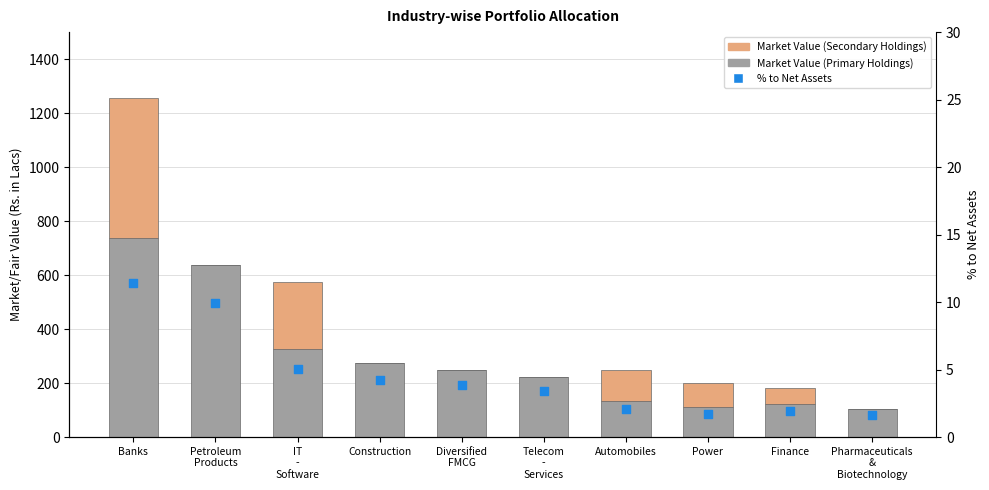

At how many categories does at least one series exceed 544?

2